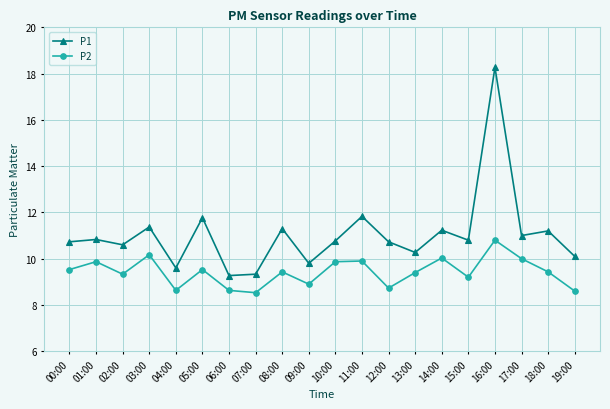

Which series has the widest spread of values?

P1